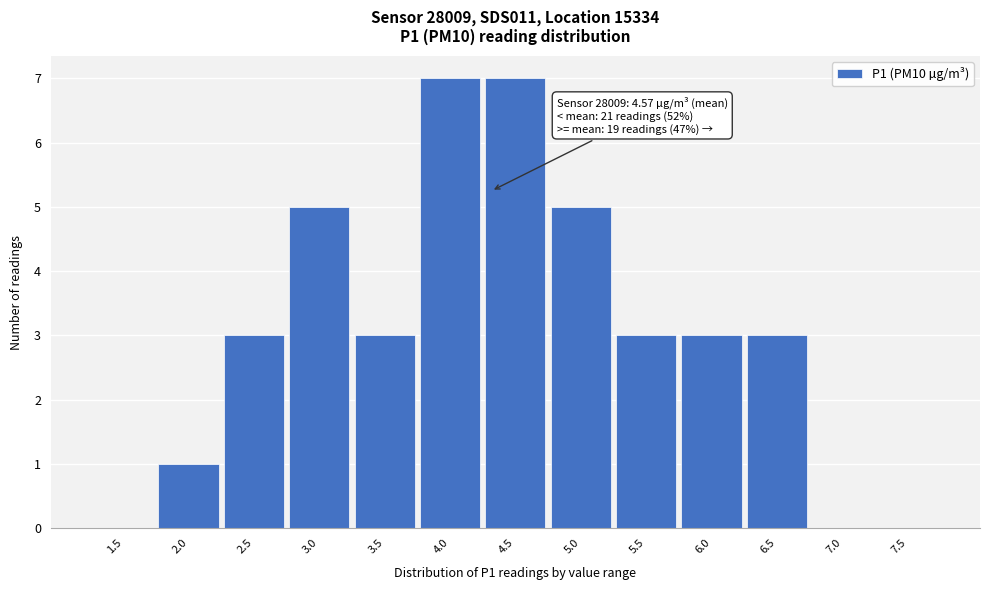

Reading left to right, transcribe all the data shown in this chart.

1.5=0	2.0=1	2.5=3	3.0=5	3.5=3	4.0=7	4.5=7	5.0=5	5.5=3	6.0=3	6.5=3	7.0=0	7.5=0